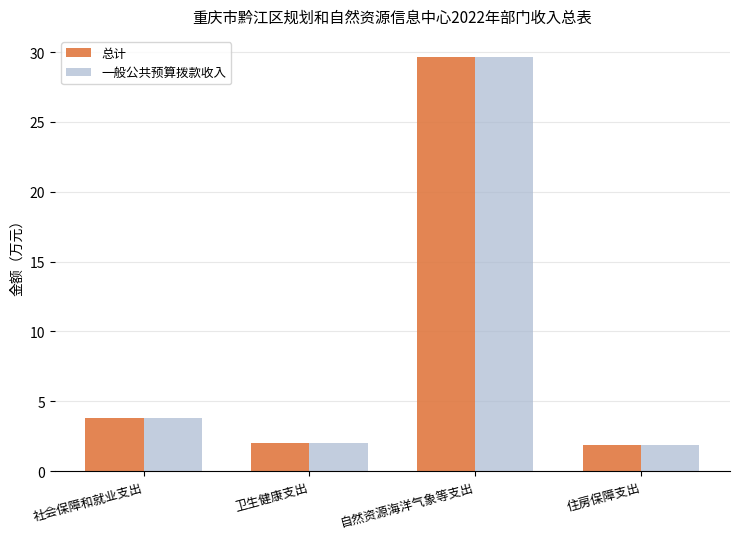

How many groups of bars are there?

4